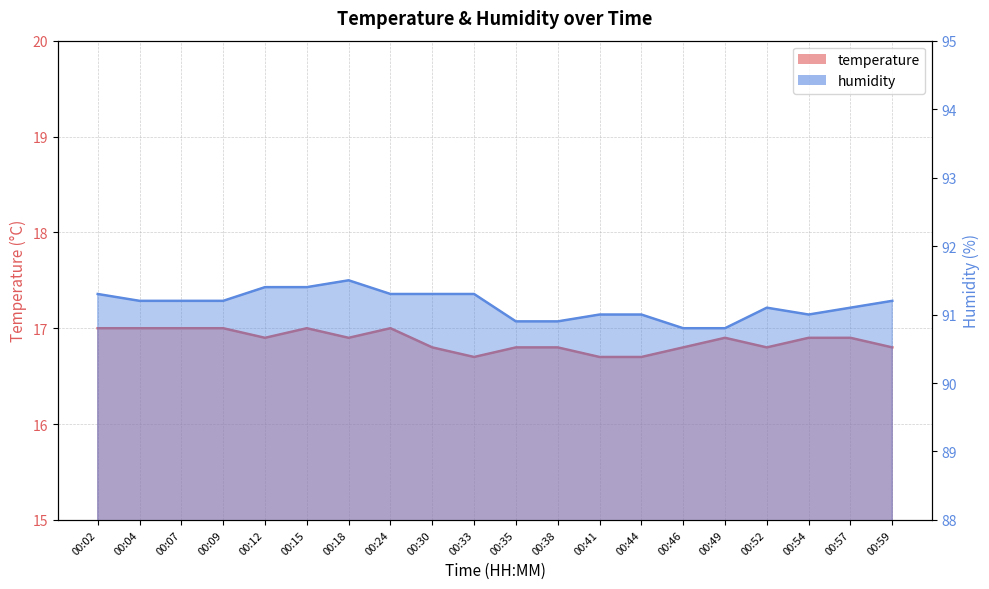

True or false: temperature and humidity intersect in this chart.

False